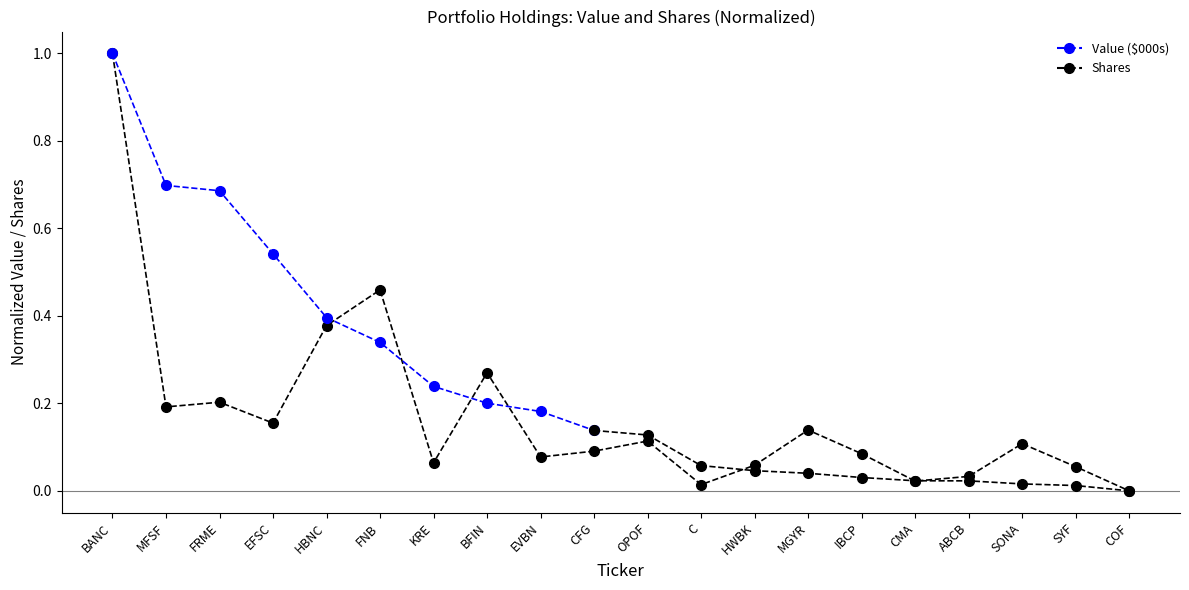

What is the sum of the values at KRE and IBCP?

0.1